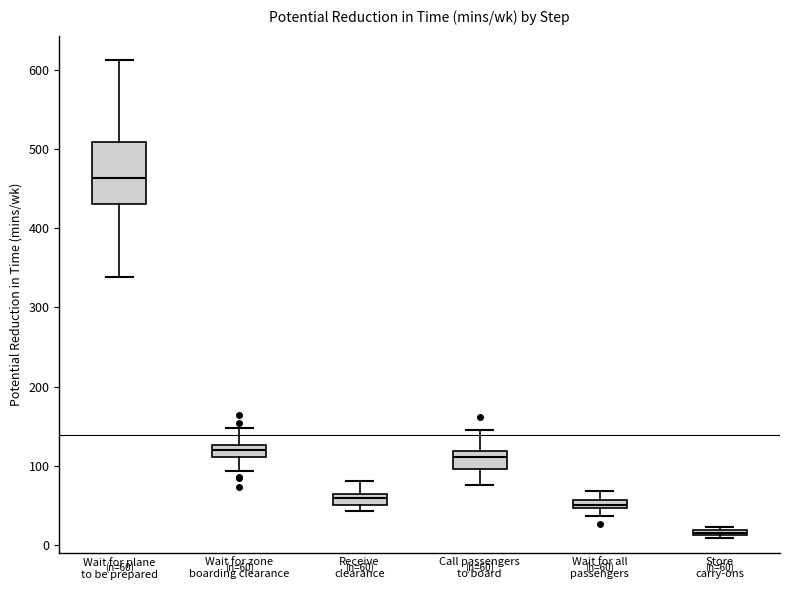

Which box is the tallest, from its lower edge to its upper edge?

Wait for plane to be prepared